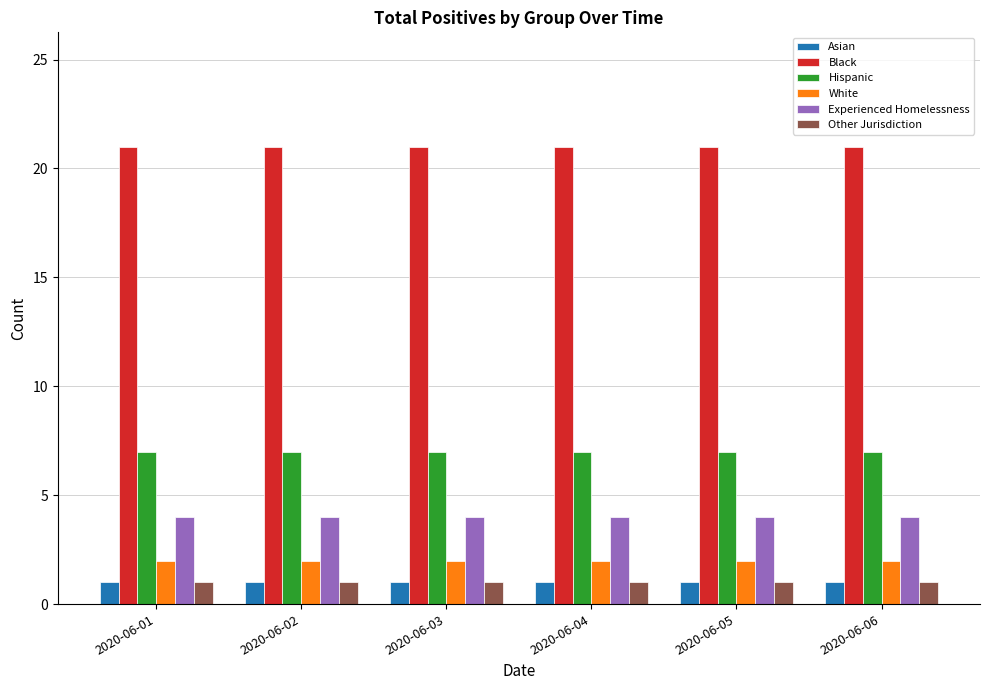

How many categories are shown in the chart?

6